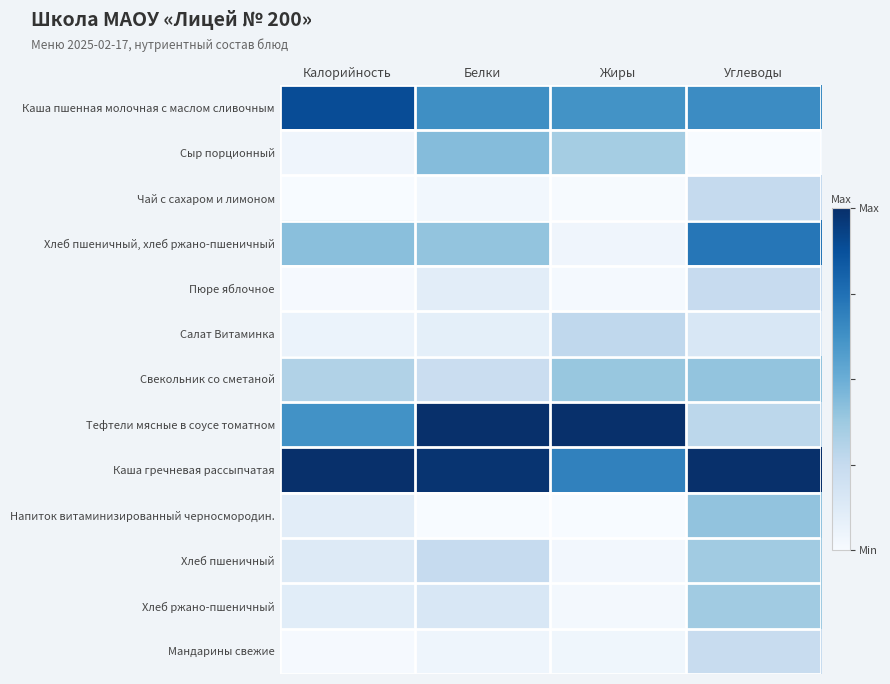

Reading left to right, transcribe all the data shown in this chart.

Каша пшенная молочная с маслом сливочным: Калорийность=0.9	Белки=0.6	Жиры=0.6	Углеводы=0.6
Сыр порционный: Калорийность=0.0	Белки=0.4	Жиры=0.4	Углеводы=0.0
Чай с сахаром и лимоном: Калорийность=0.0	Белки=0.0	Жиры=0.0	Углеводы=0.3
Хлеб пшеничный, хлеб ржано-пшеничный: Калорийность=0.4	Белки=0.4	Жиры=0.0	Углеводы=0.7
Пюре яблочное: Калорийность=0.0	Белки=0.1	Жиры=0.0	Углеводы=0.2
Салат Витаминка: Калорийность=0.1	Белки=0.1	Жиры=0.3	Углеводы=0.2
Свекольник со сметаной: Калорийность=0.3	Белки=0.2	Жиры=0.4	Углеводы=0.4
Тефтели мясные в соусе томатном: Калорийность=0.6	Белки=1.0	Жиры=1.0	Углеводы=0.3
Каша гречневая рассыпчатая: Калорийность=1.0	Белки=1.0	Жиры=0.7	Углеводы=1.0
Напиток витаминизированный черносмородин.: Калорийность=0.1	Белки=0.0	Жиры=0.0	Углеводы=0.4
Хлеб пшеничный: Калорийность=0.1	Белки=0.2	Жиры=0.0	Углеводы=0.4
Хлеб ржано-пшеничный: Калорийность=0.1	Белки=0.2	Жиры=0.0	Углеводы=0.4
Мандарины свежие: Калорийность=0.0	Белки=0.0	Жиры=0.0	Углеводы=0.2